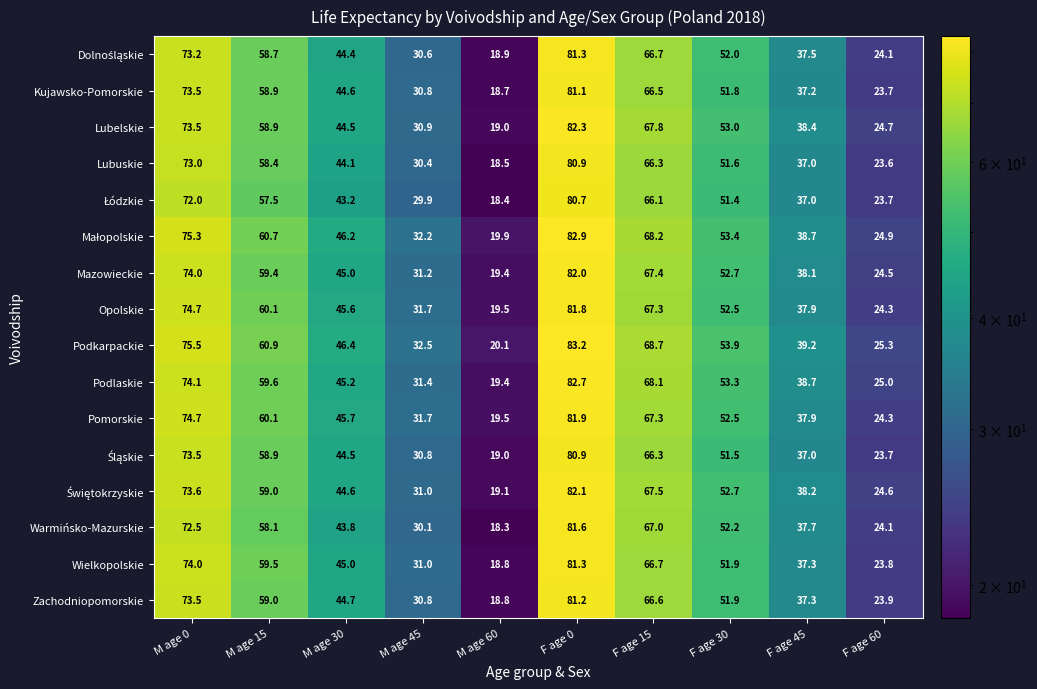

What is the difference between the second highest and minimum values in the Zachodniopomorskie series?

54.7